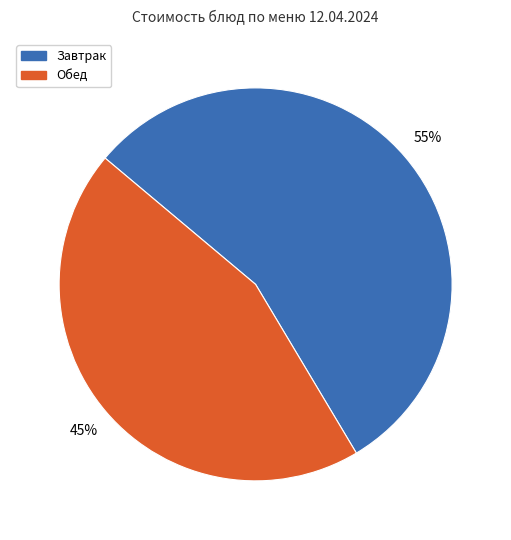

How many segments does this pie chart have?

2